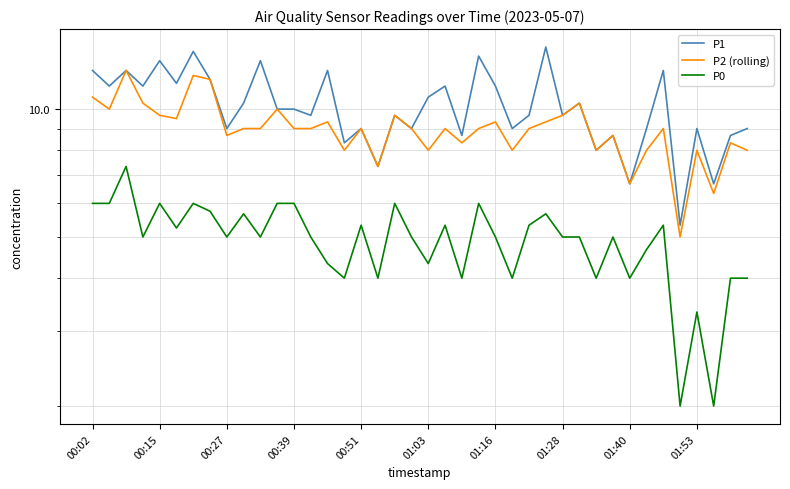

List the series in order of their overall mean, highest first.

P1, P2 (rolling), P0